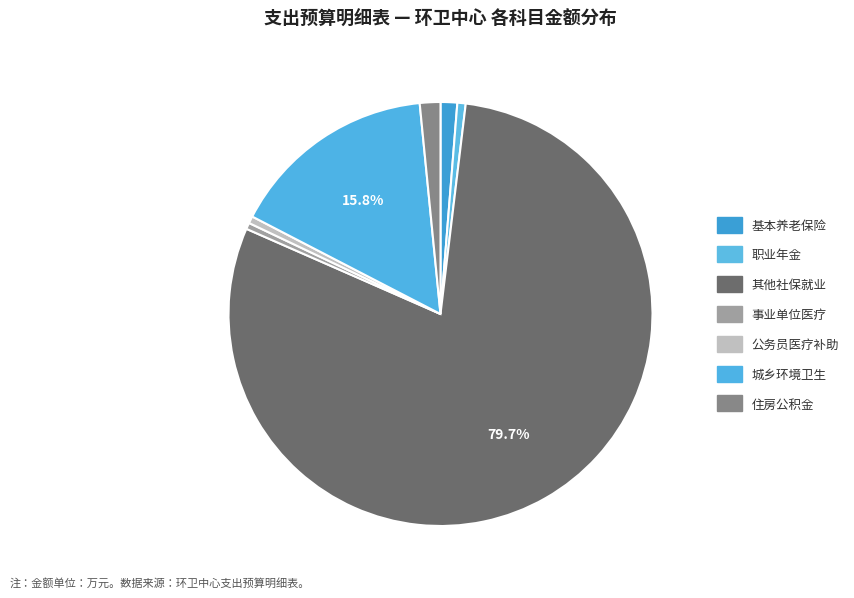

How many slices are in this pie chart?

7